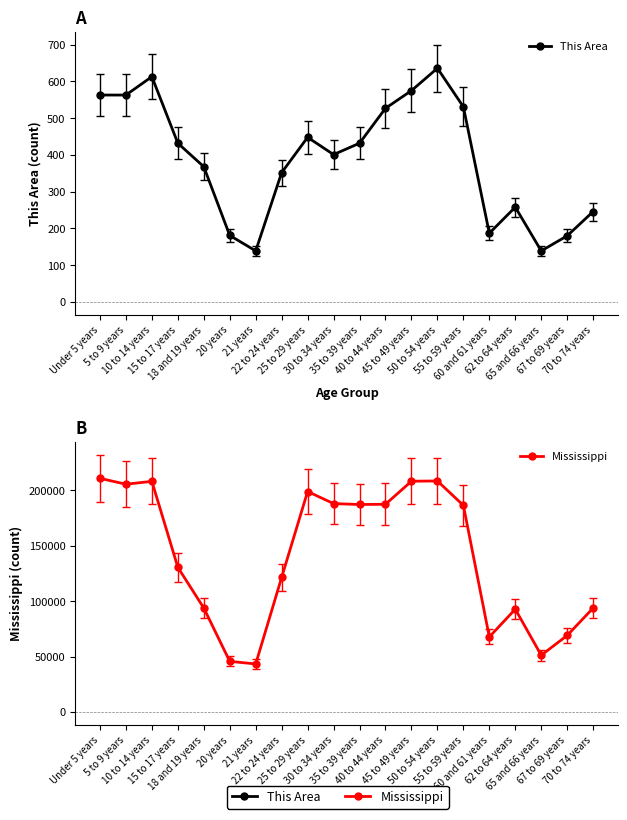

What is the maximum value shown in the chart?

210956